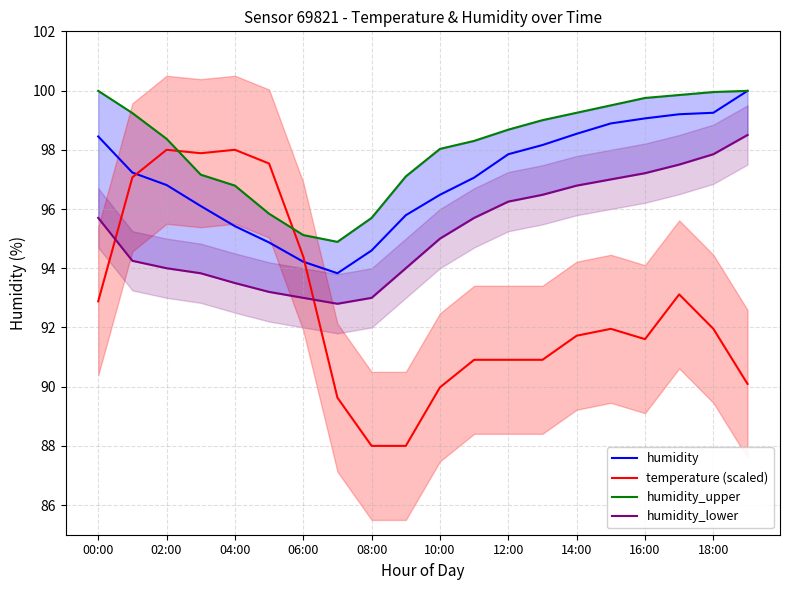

At which category is the sum across all series the highest?

17